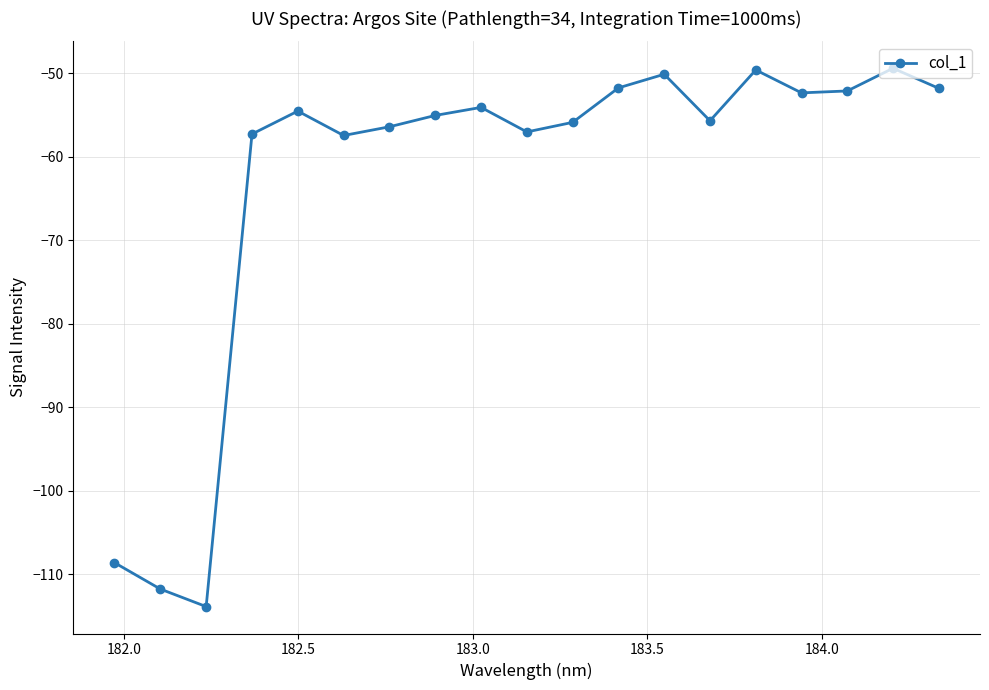

Count the number of data series in this chart.

1